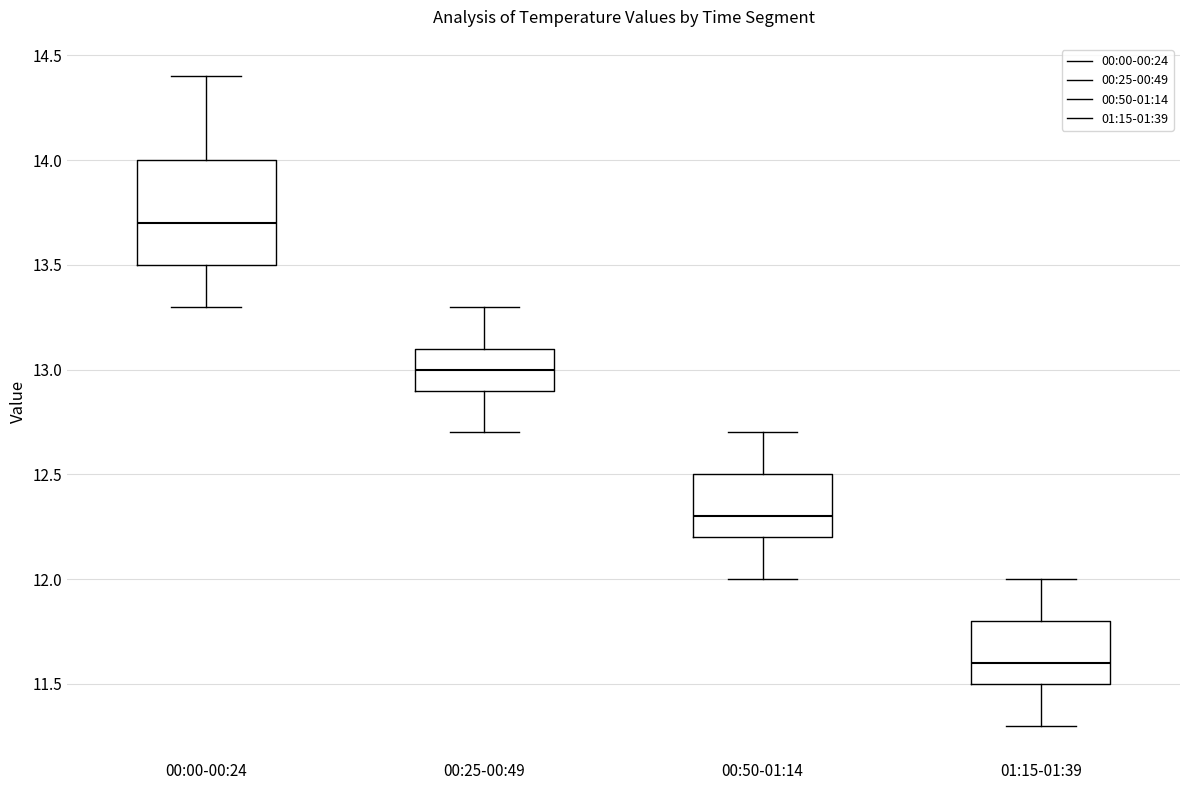

Comparing the boxes themselves (not the whiskers), which one is the tallest?

00:00-00:24